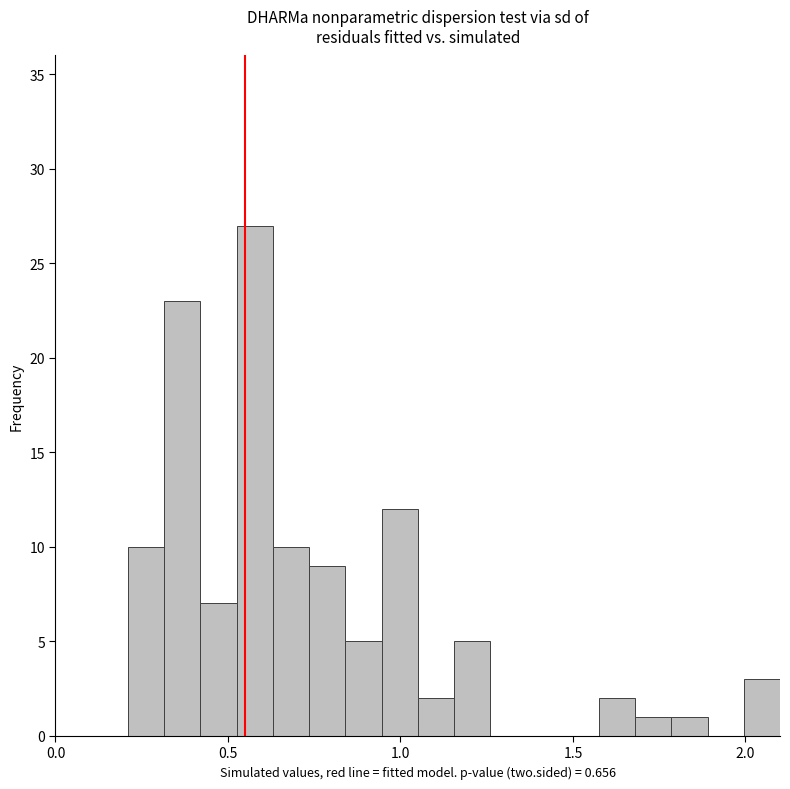

Read against the x-axis, roughly where is the centre of the tallest bar?

0.60